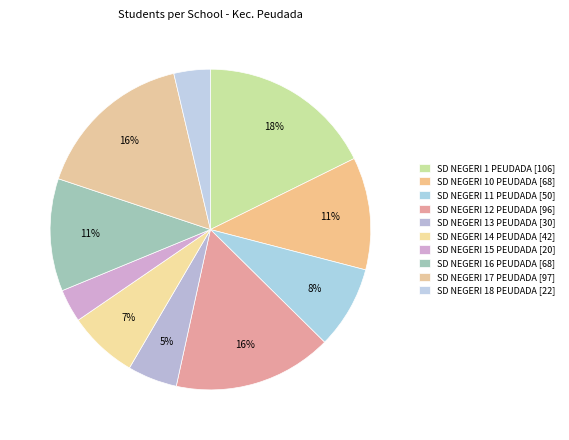

Count the number of slices in the pie.

10